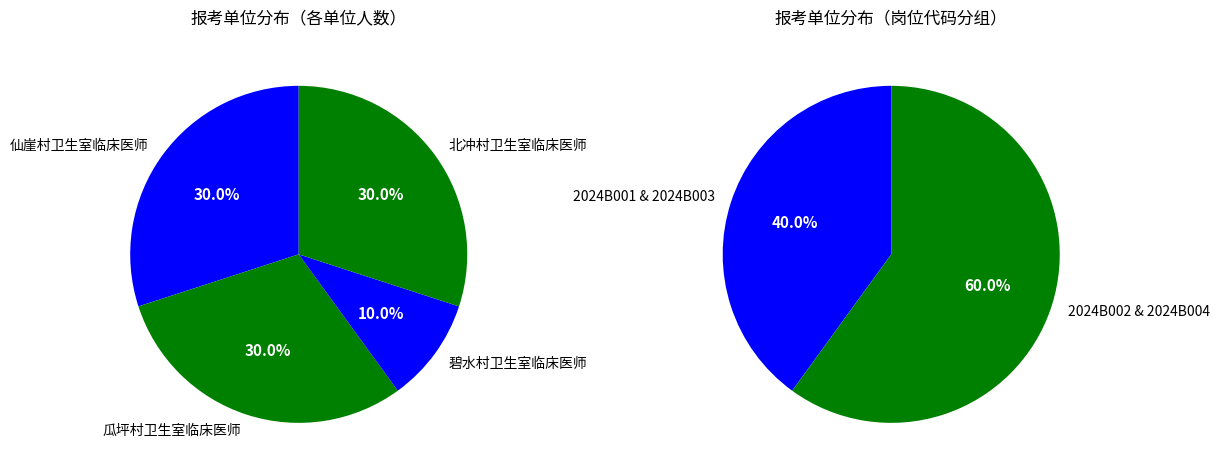

Which category has the biggest portion of the pie?

仙崖村卫生室临床医师